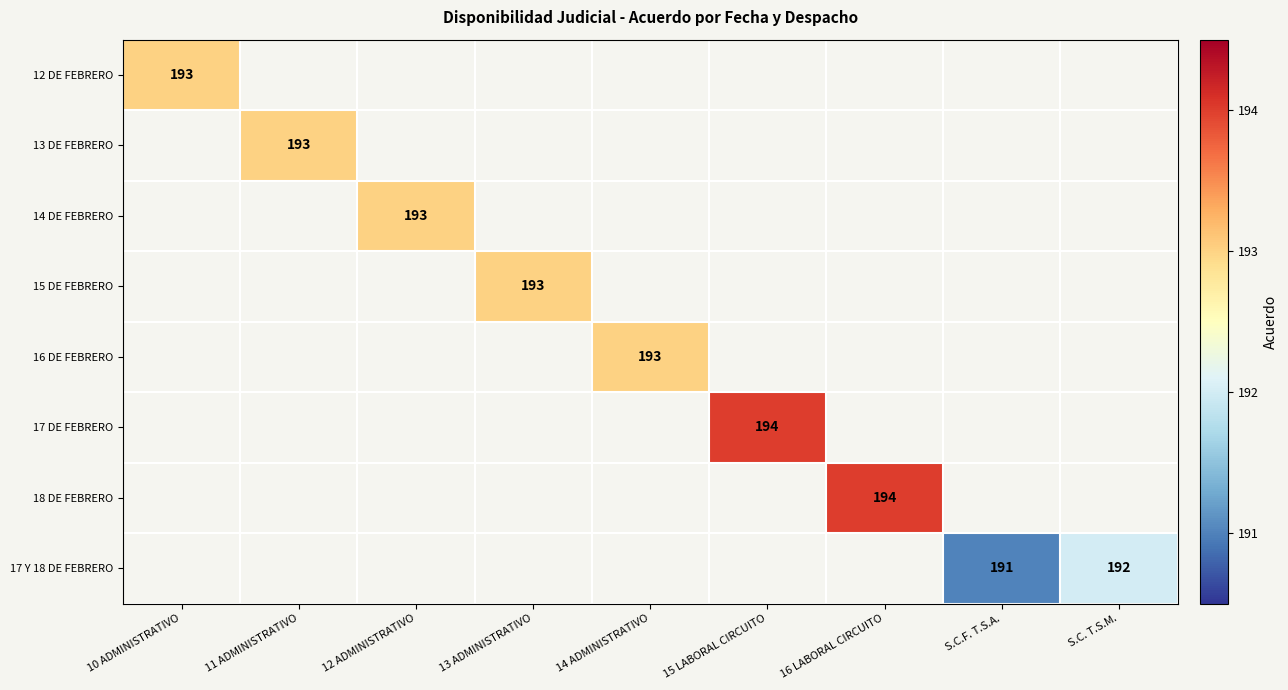

How many categories are shown in the chart?

9